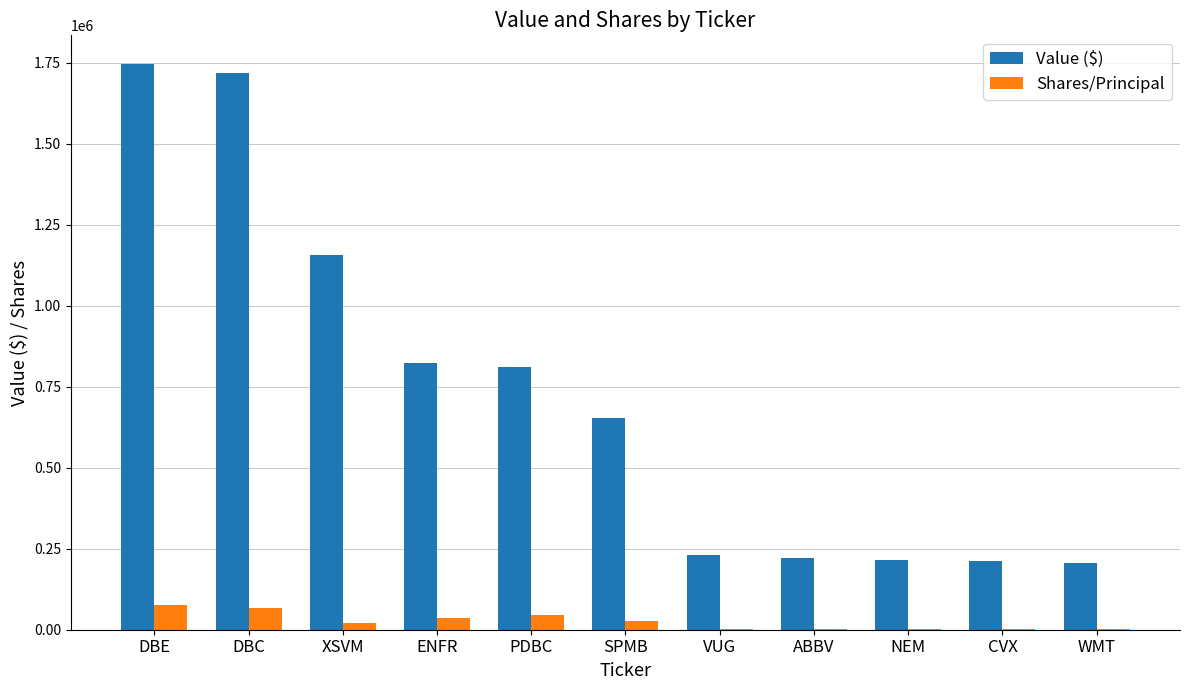

What is the greatest value displayed?

1747000